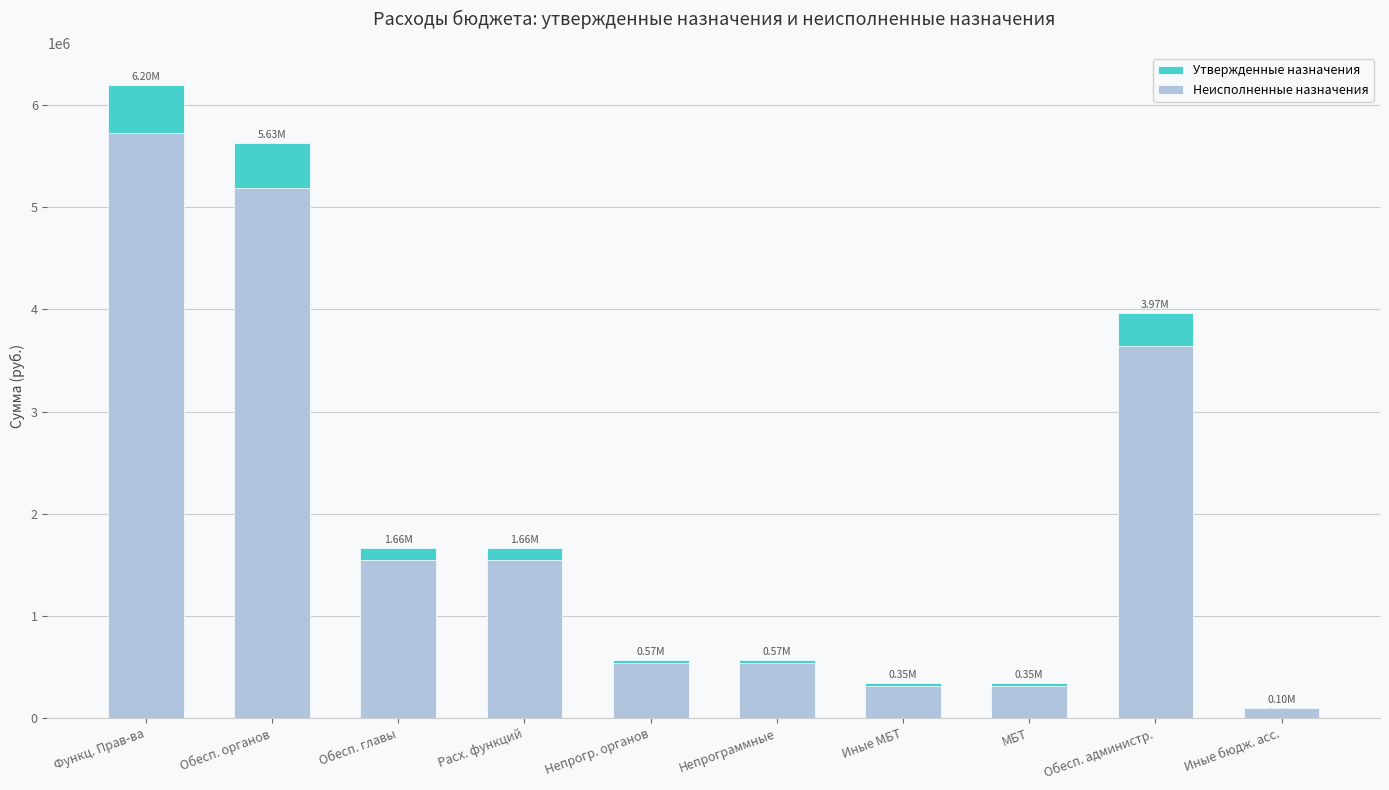

How many bars are there in total?

20